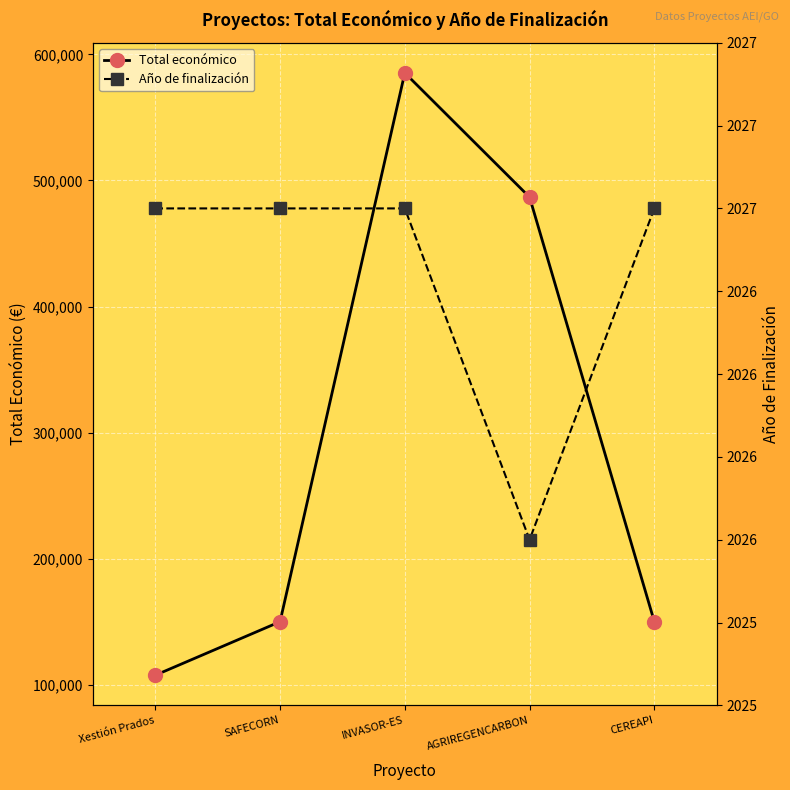

True or false: Total económico has a value of 236366 at SAFECORN.

False